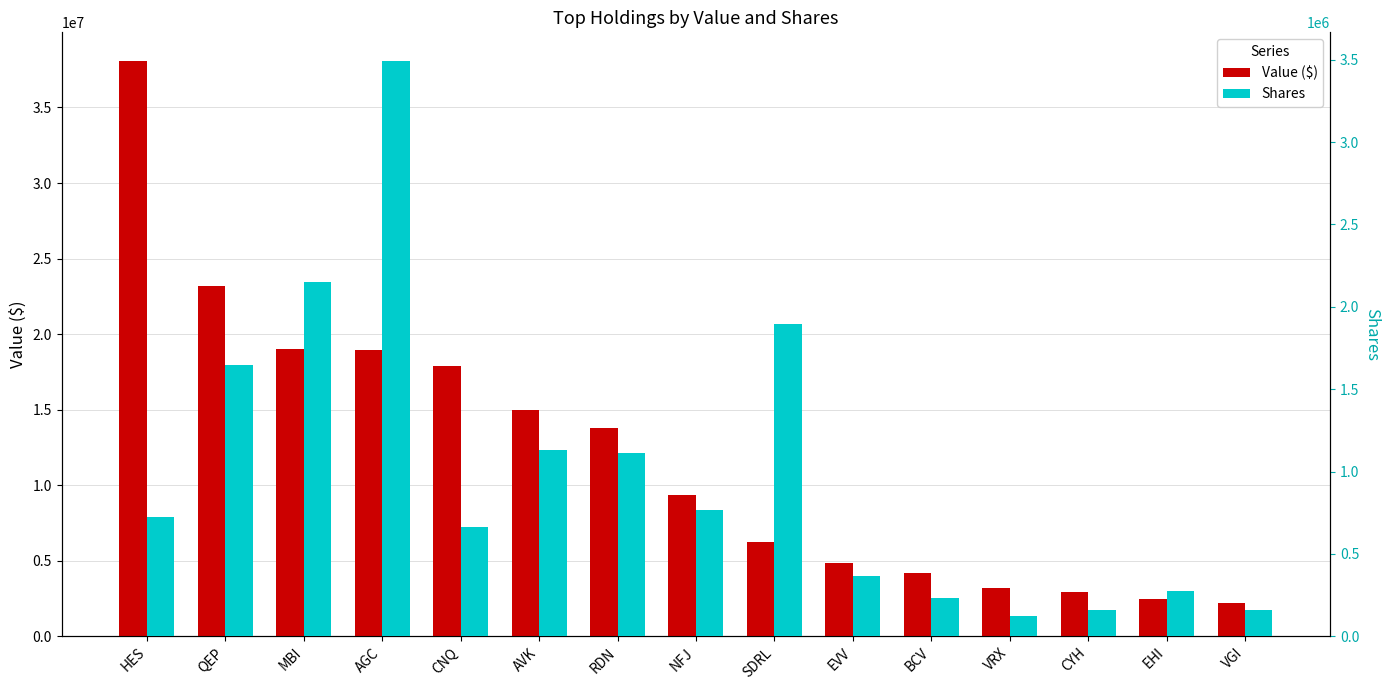

The Value ($) series shows 17866000 at CNQ. True or false?

True